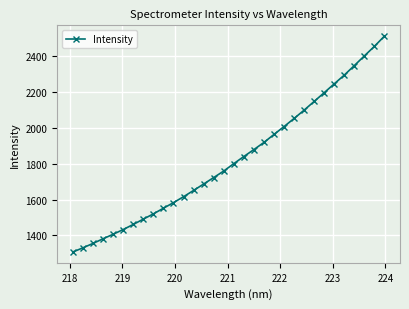

What is the value of the 17th point from the left?

1800.3